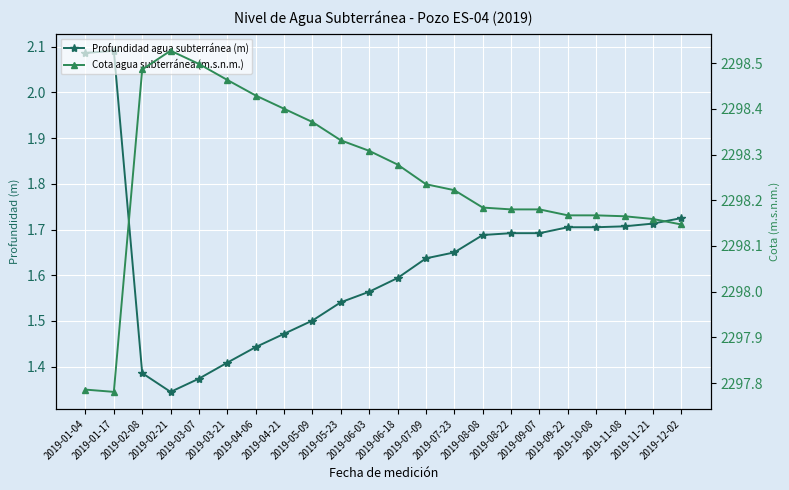

Which label corresponds to the smallest value in the chart?

2019-02-21